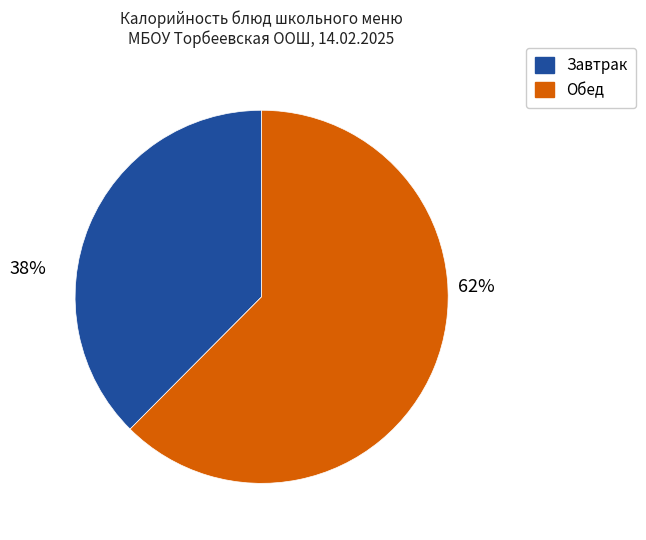

To the nearest percent, what portion does Завтрак represent?

38%